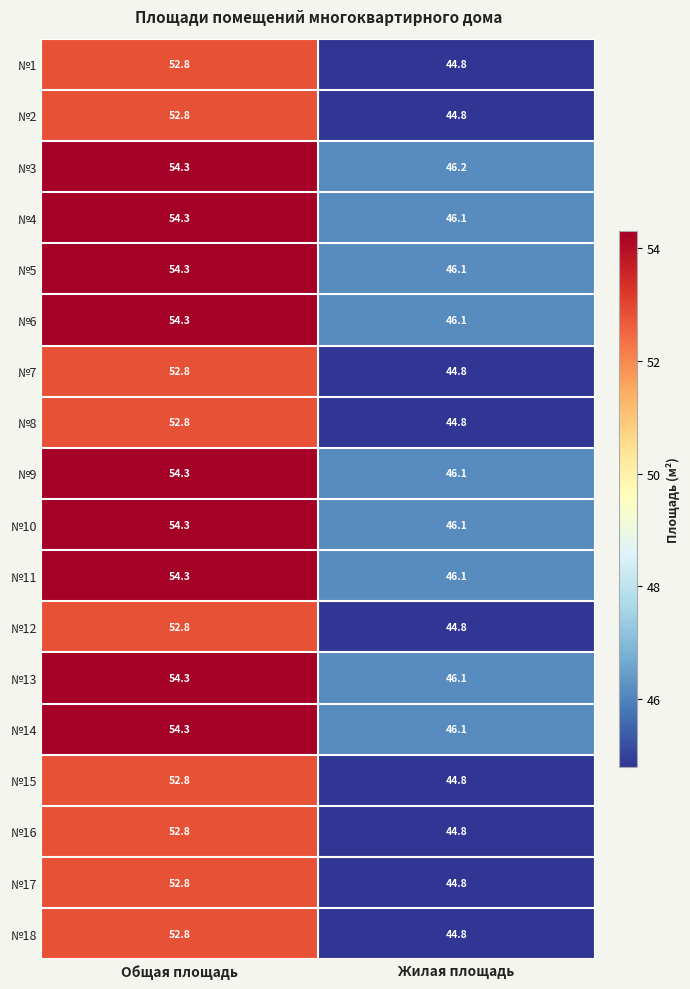

Rank the categories by №3 value from lowest to highest.

Жилая площадь, Общая площадь